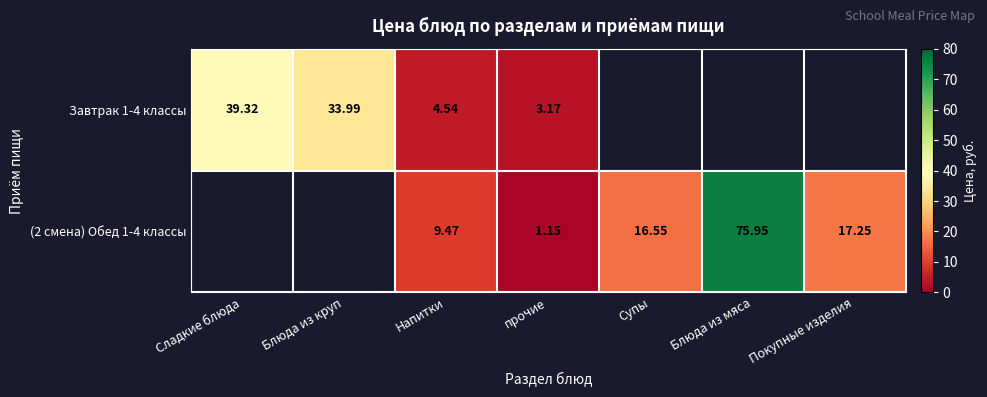

Rank the series at прочие from lowest to highest value.

(2 смена) Обед 1-4 классы, Завтрак 1-4 классы